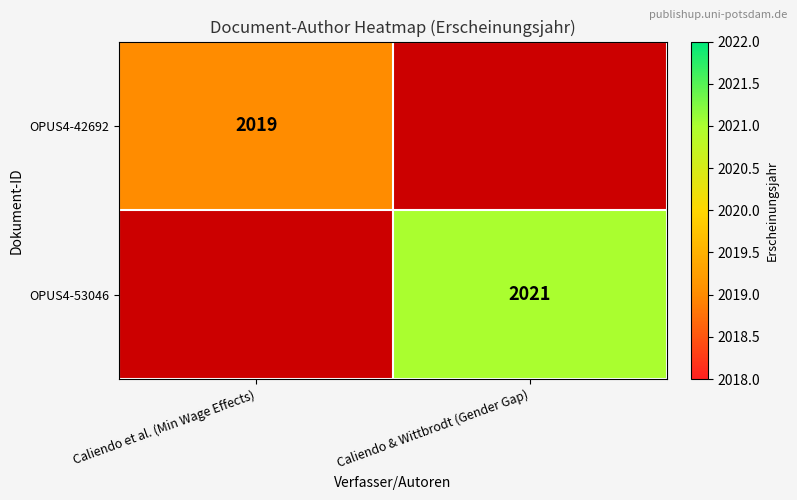

True or false: OPUS4-42692 has a value of 1021 at Caliendo et al. (Min Wage Effects).

False